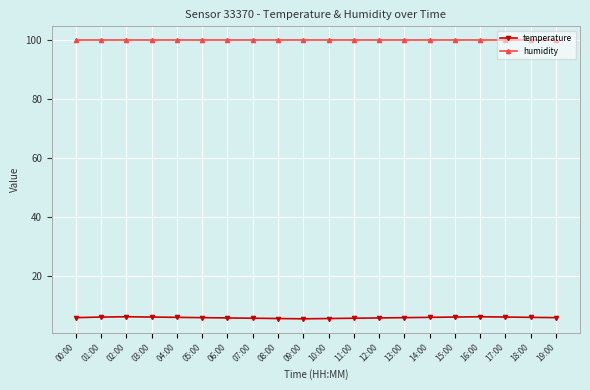

True or false: temperature and humidity intersect in this chart.

False